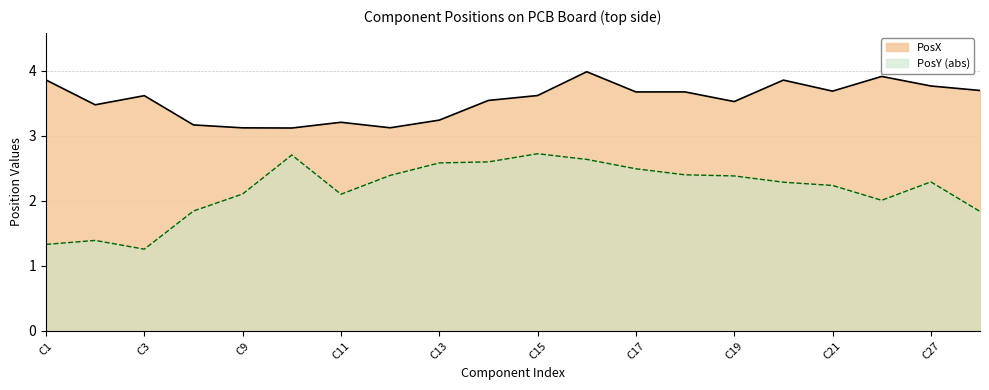

Between C18 and C9, which is larger?

C18